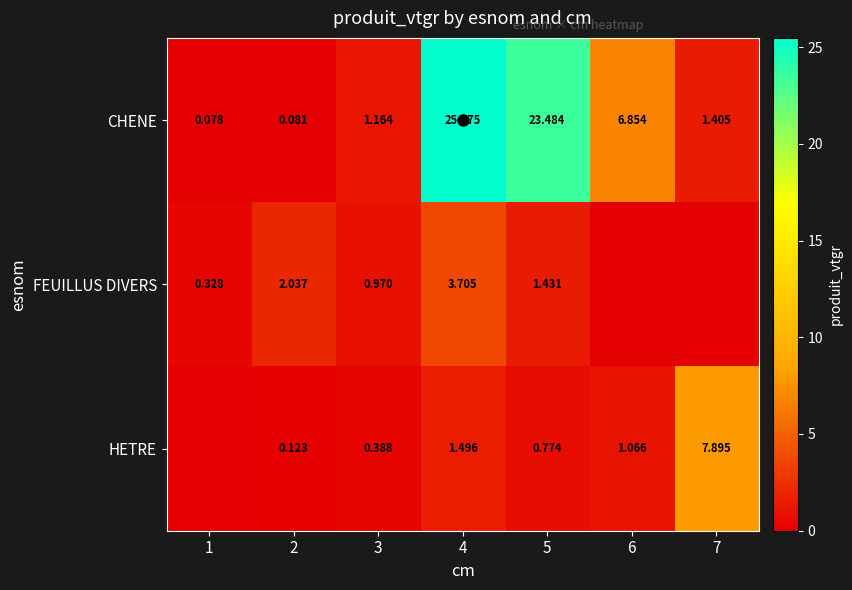

At which label is FEUILLUS DIVERS closest to 1?

3